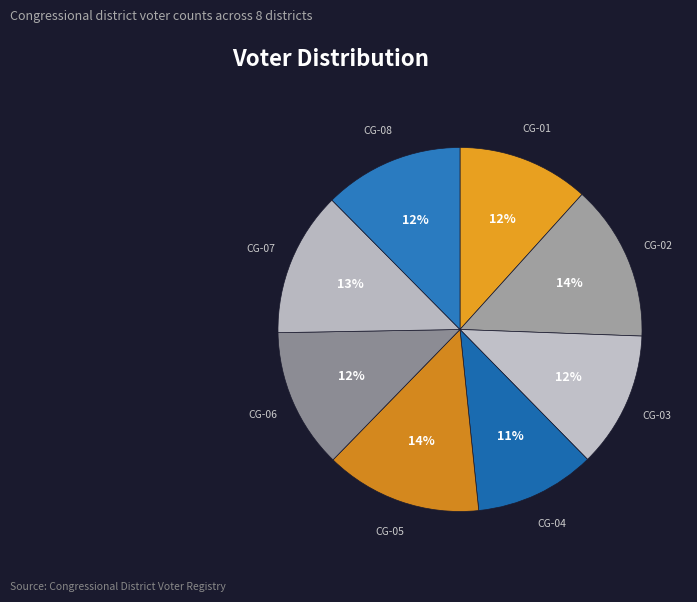

How many segments does this pie chart have?

8